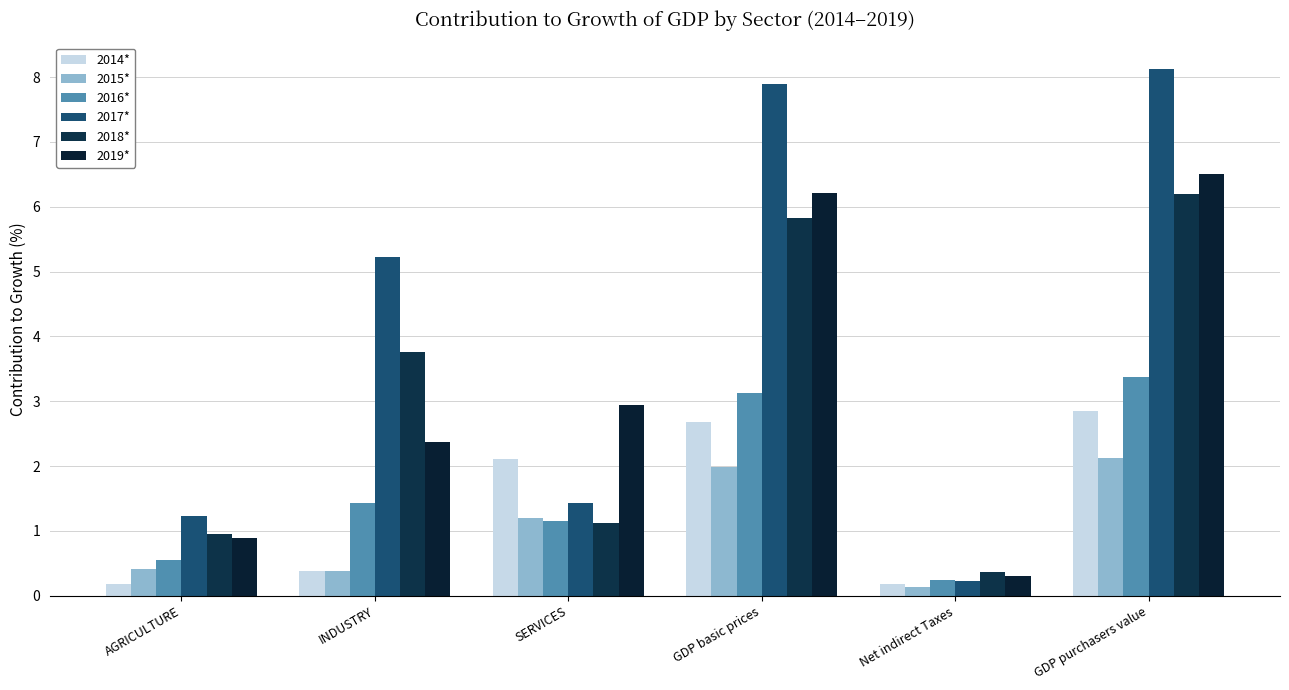

What is the minimum value for 2018*?

0.4